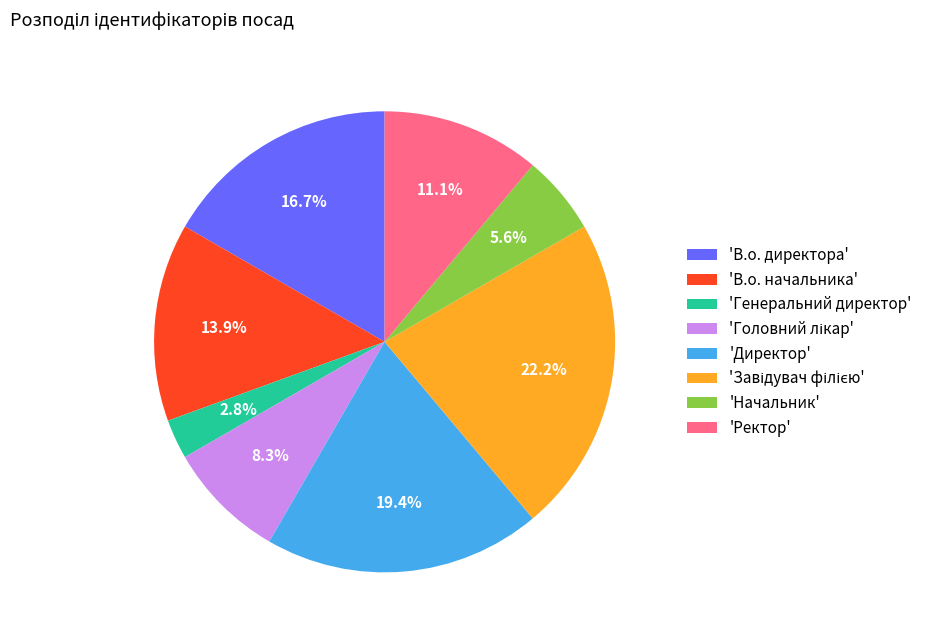

How many slices are in this pie chart?

8